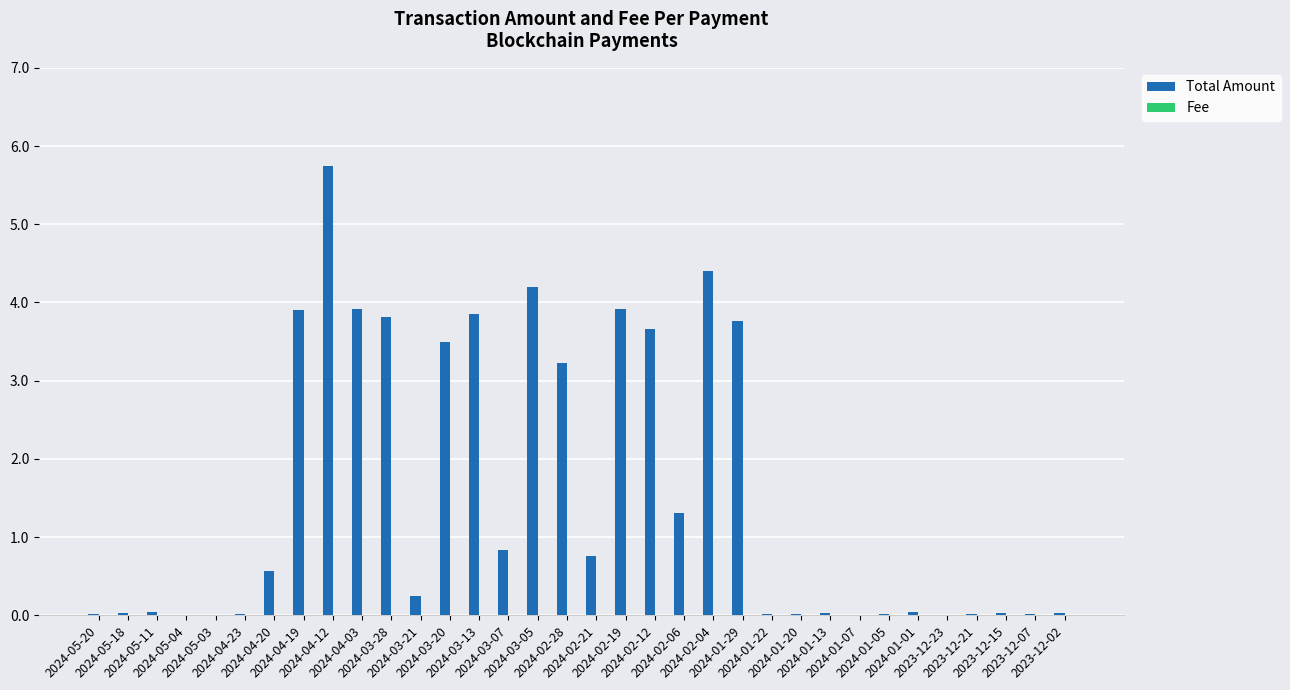

What is the sum of all Total Amount values?

51.9